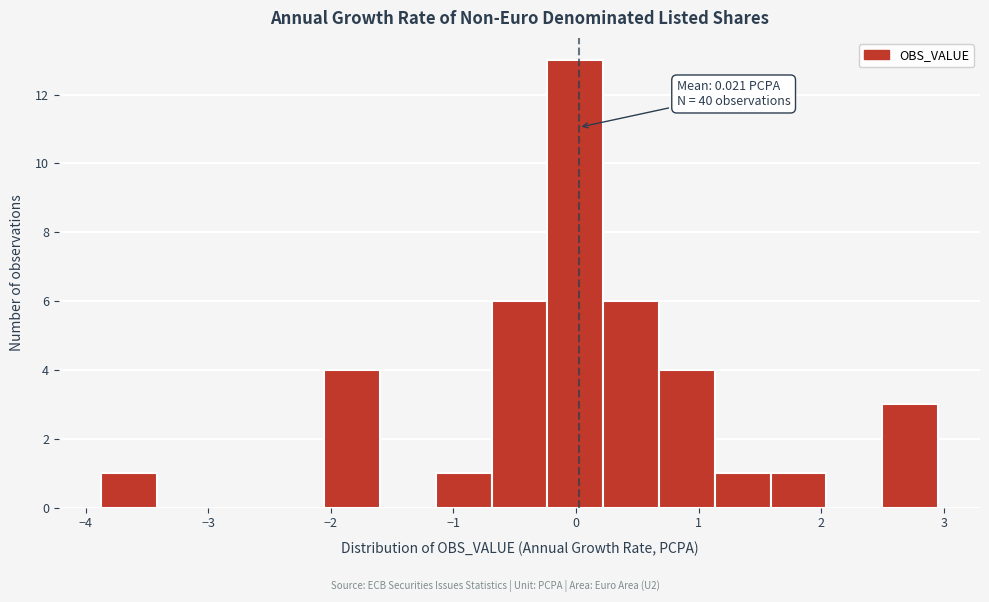

Over which range of the x-axis is the bar tallest?

-0.2 to 0.2